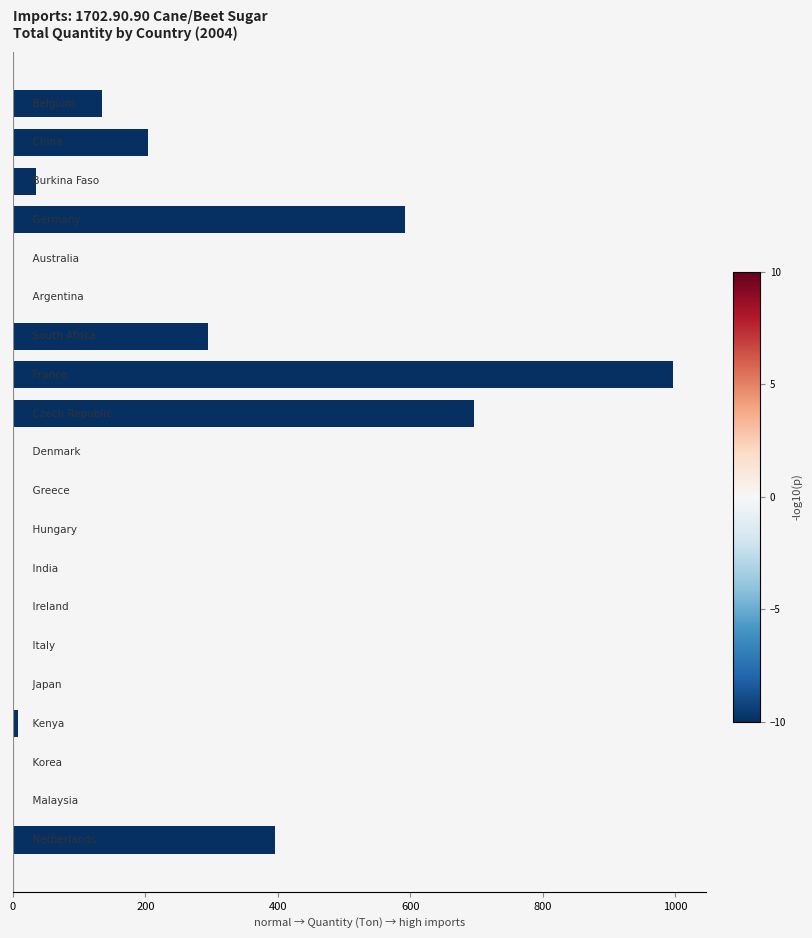

What is the sum of all values?

3354